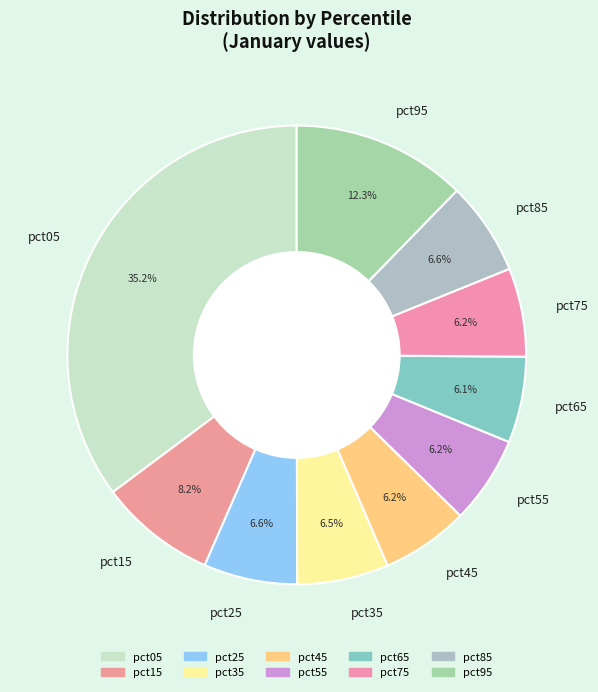

How much of the chart is everything except pct65?

93.9%